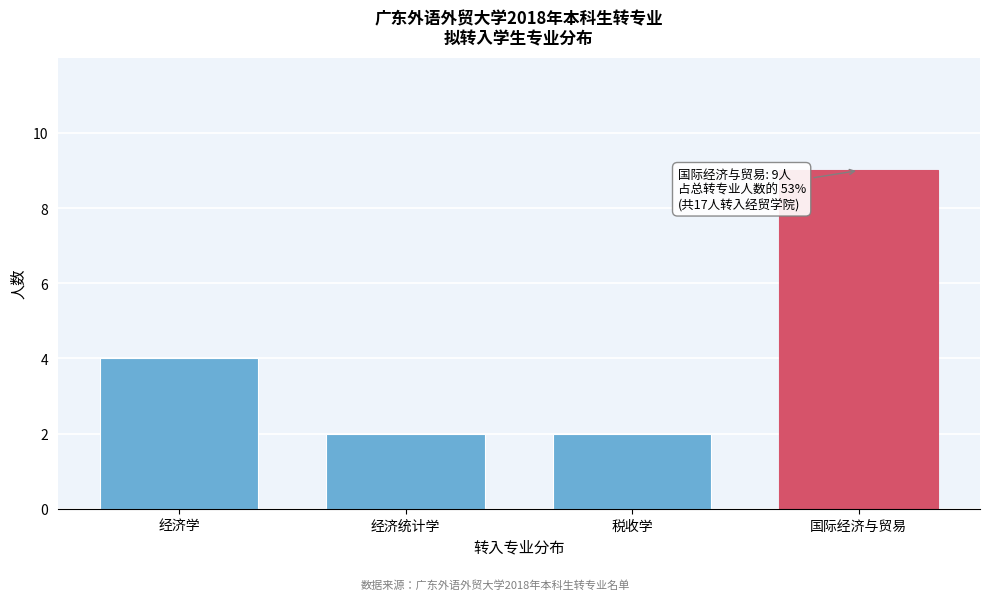

Reading left to right, transcribe all the data shown in this chart.

4	2	2	9